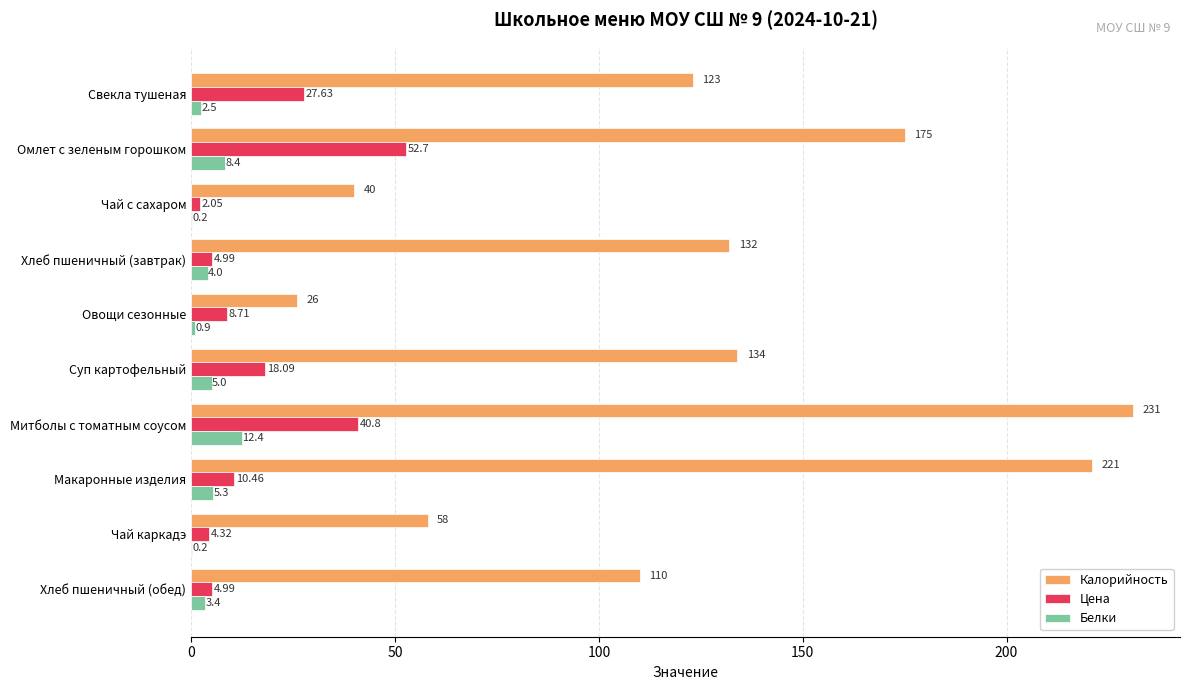

Which series changed the most between Свекла тушеная and Омлет с зеленым горошком?

Калорийность